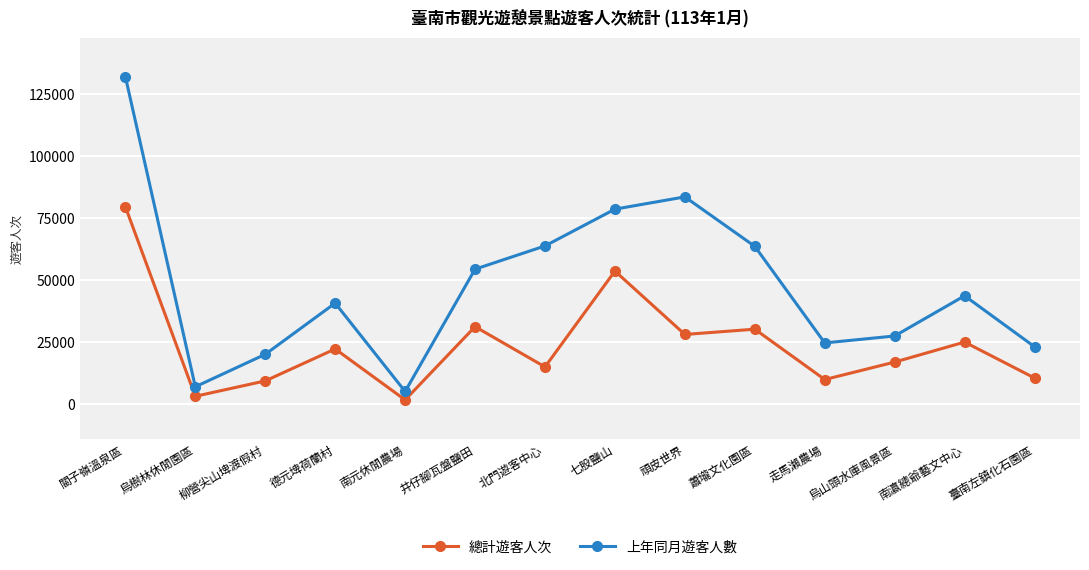

At 南瀛總爺藝文中心, list the series in order from smallest to largest.

總計遊客人次, 上年同月遊客人數